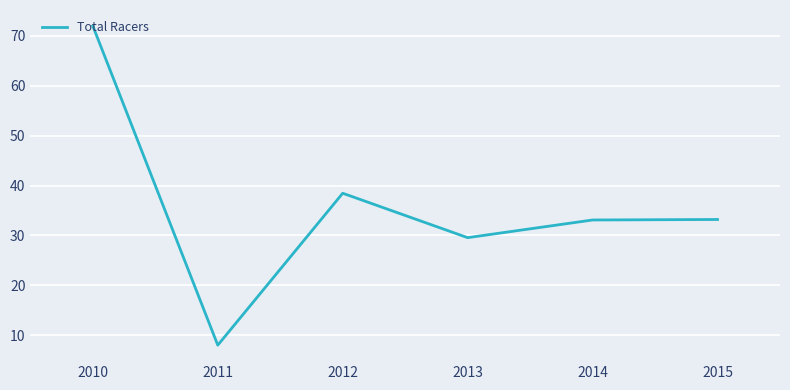

How many interior local valleys (lower than both neighbors) does the data have?

2